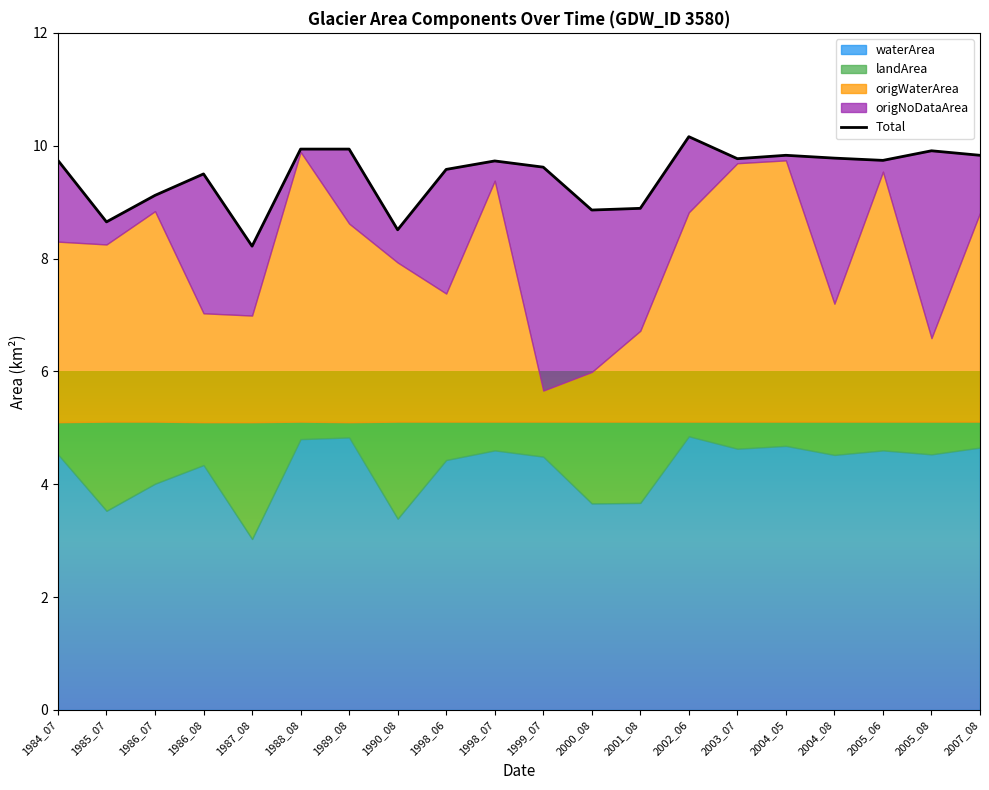

Reading left to right, list all the values displayed in this chart.

9.7	8.7	9.1	9.5	8.2	9.9	9.9	8.5	9.6	9.7	9.6	8.9	8.9	10.2	9.8	9.8	9.8	9.7	9.9	9.8